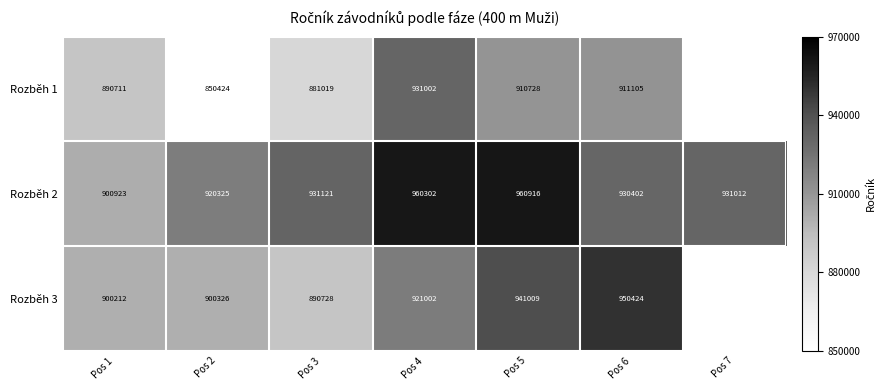

Which category has the lowest value across all series?

Pos 7